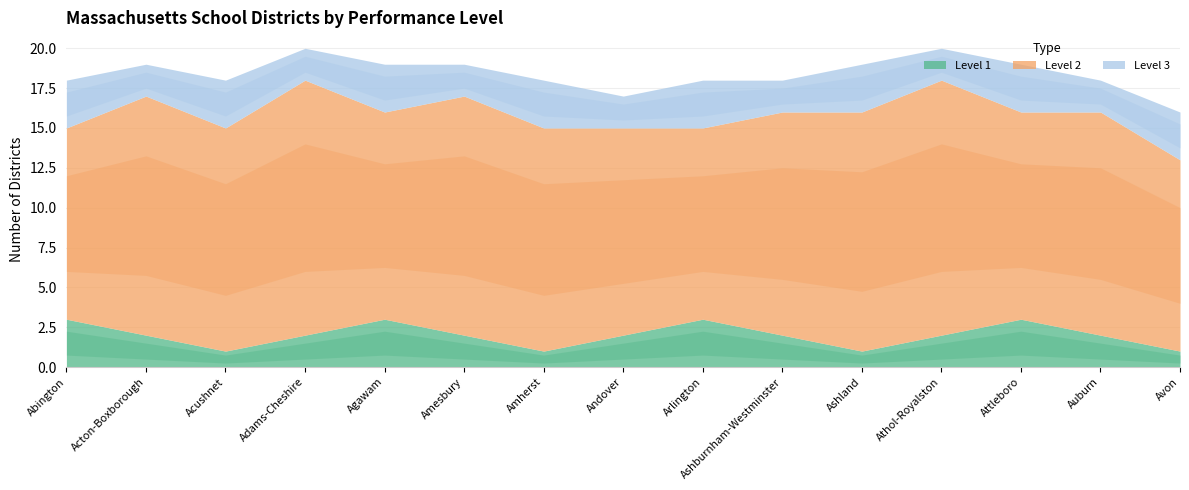

What is the value of the Level 2 point at the 10th from the left?

14